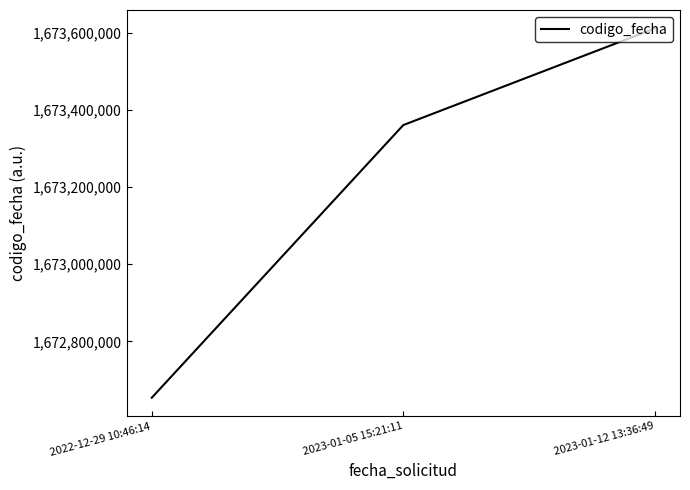

At which label is the value closest to 1673132836?

2023-01-05 15:21:11